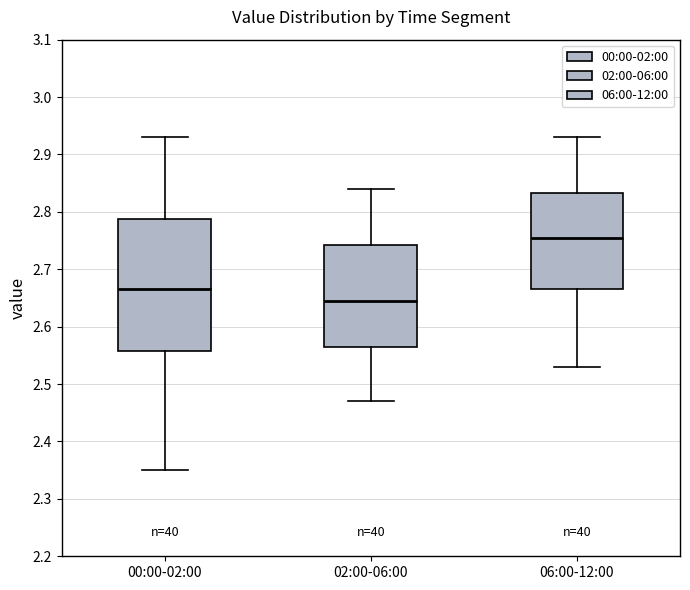

Reading left to right, transcribe this box plot: for each box, give where its median line is, the range the box spans, and where its two whiskers end, as read against the y-axis. The values are not printed on the chart, so give them approximately, as read against the axis.

00:00-02:00: median 2.67, box 2.56 to 2.79, whiskers 2.35 to 2.93
02:00-06:00: median 2.65, box 2.57 to 2.74, whiskers 2.47 to 2.84
06:00-12:00: median 2.76, box 2.67 to 2.83, whiskers 2.53 to 2.93